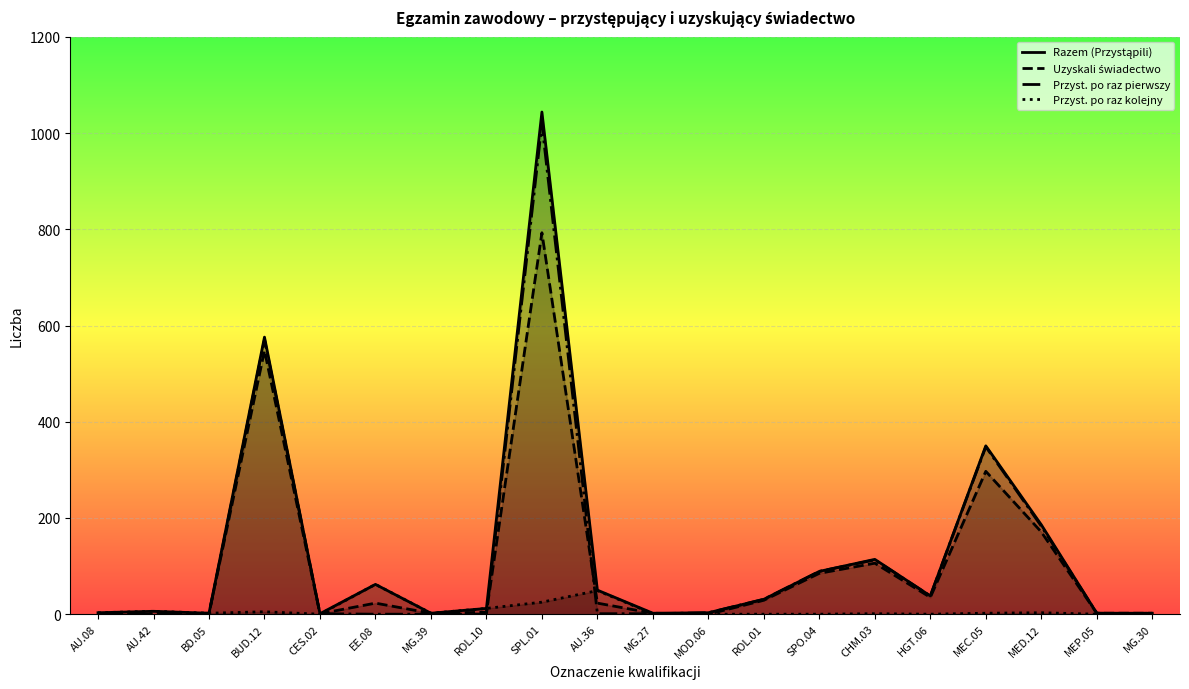

How many lines are shown in the chart?

4